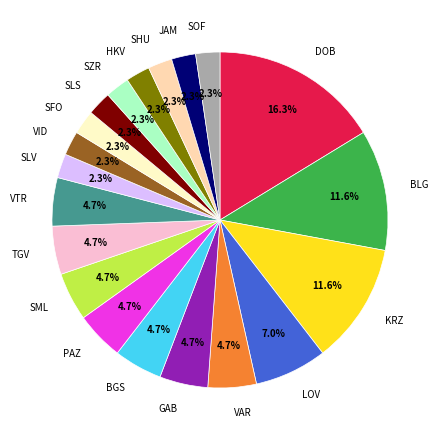

To the nearest percent, what percentage of the pie is SHU?

2%